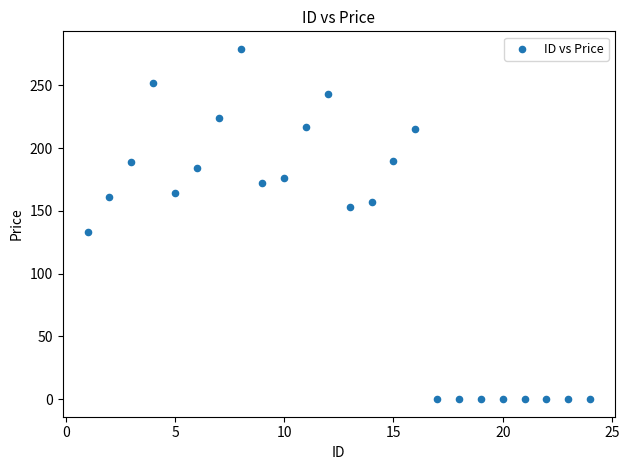

What is the range of Y values (max minus min)?

279